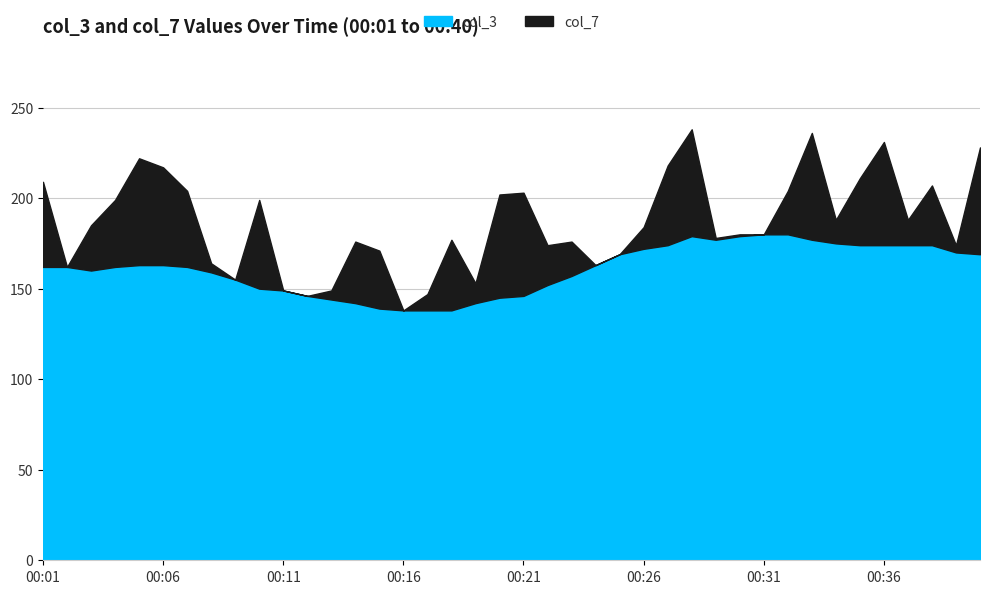

True or false: col_7 and col_3 cross at least once.

False